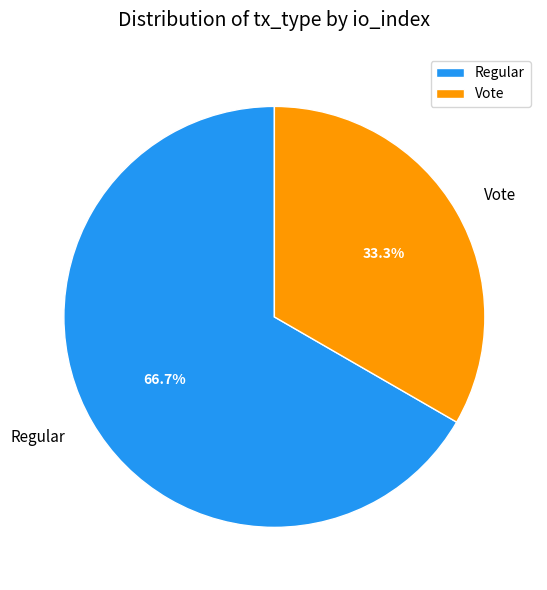

Rank the categories by value from highest to lowest.

Regular, Vote